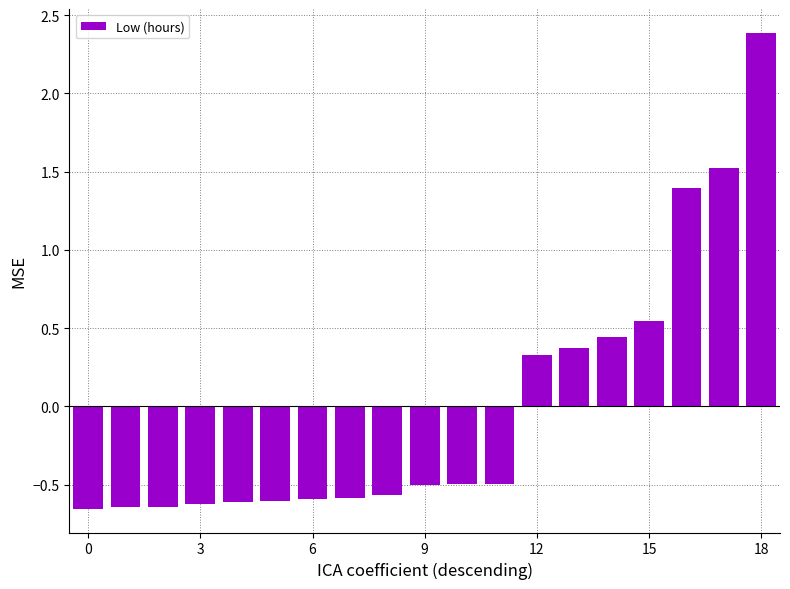

Count the values in the range 0 to 1.

4